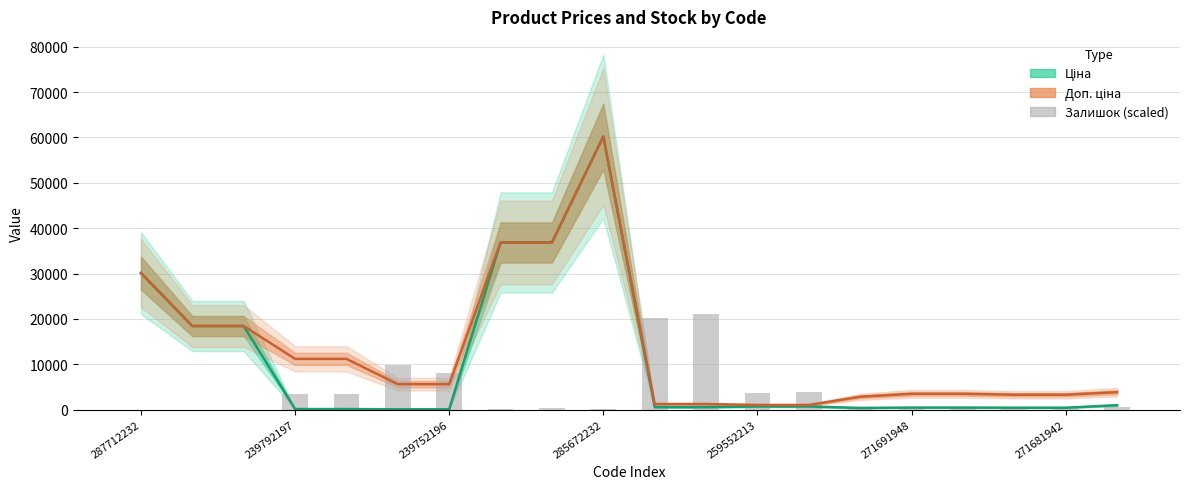

What is the value of the Доп. ціна bar at the 8th from the left?

36841.8